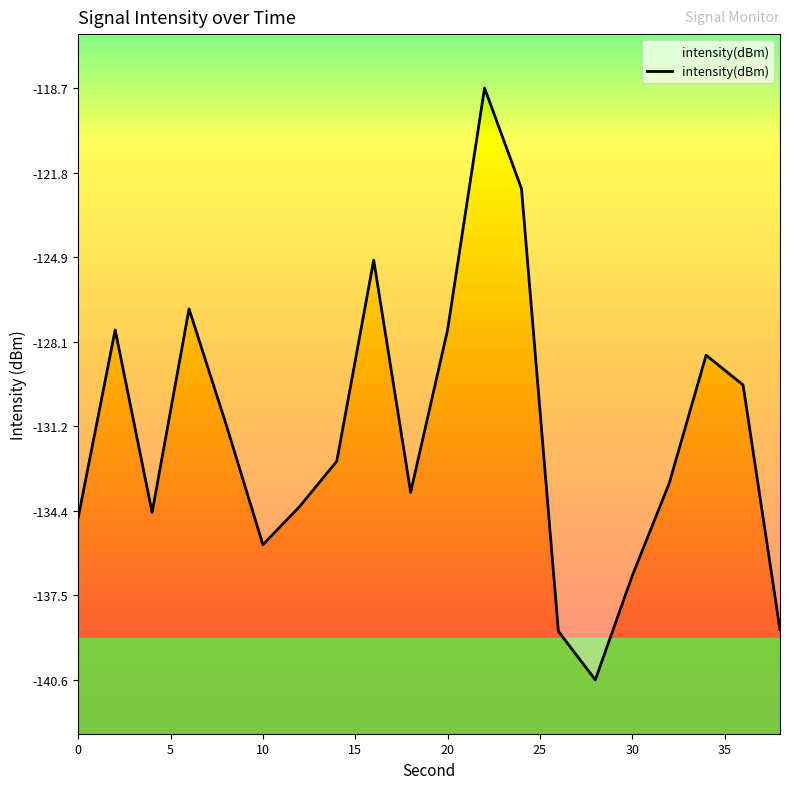

What is the difference between the maximum and minimum values?

22.0